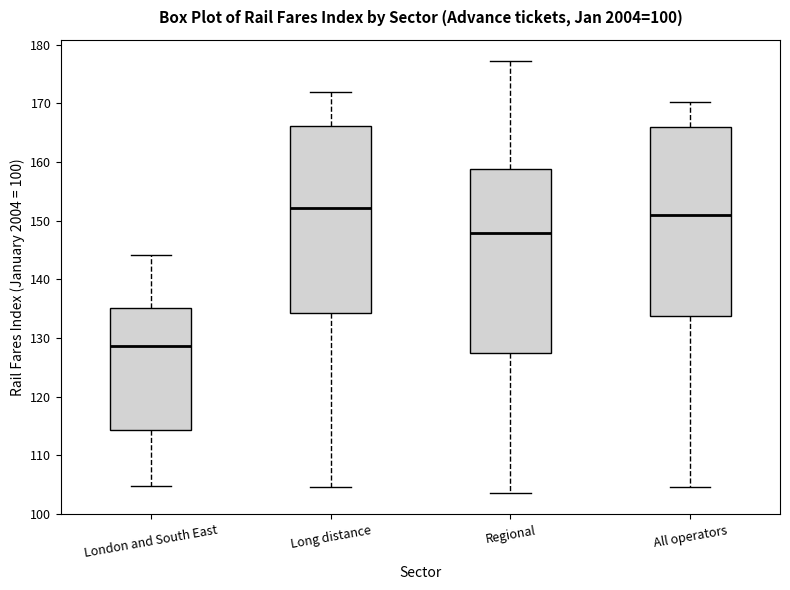

Reading left to right, transcribe this box plot: for each box, give where its median line is, the range the box spans, and where its two whiskers end, as read against the y-axis. The values are not printed on the chart, so give them approximately, as read against the axis.

London and South East: median 129, box 114 to 135, whiskers 105 to 144
Long distance: median 152, box 134 to 166, whiskers 105 to 172
Regional: median 148, box 127 to 159, whiskers 104 to 177
All operators: median 151, box 134 to 166, whiskers 105 to 170